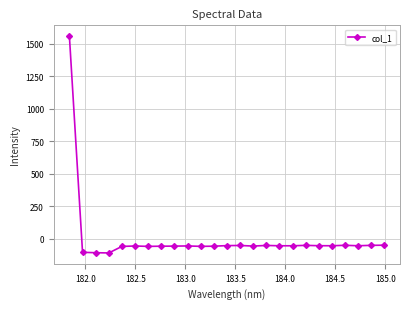

True or false: the data has more than 2 interior local peaks.

True